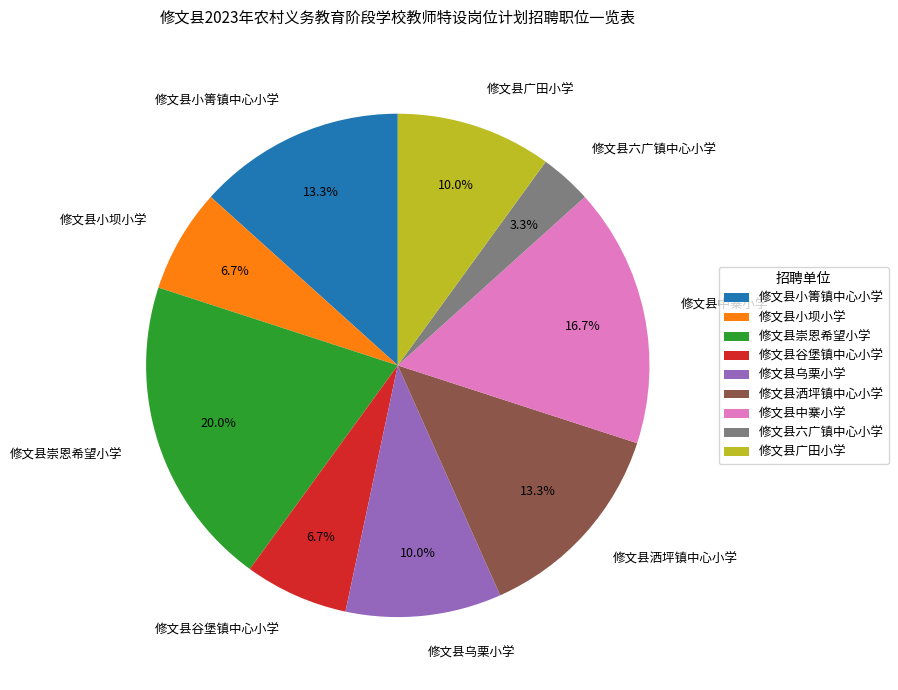

Which slice is the smallest?

修文县六广镇中心小学